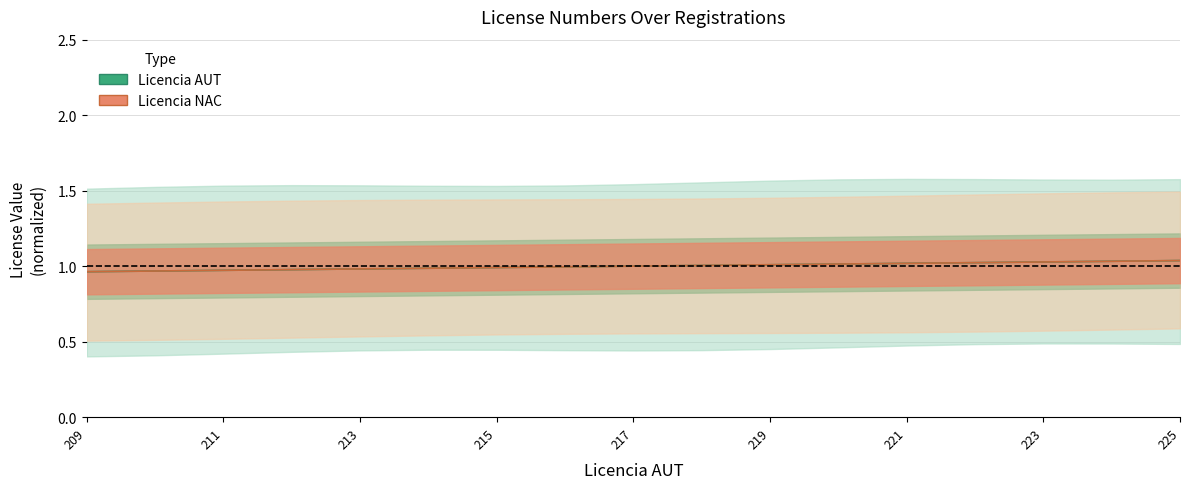

Is the value of Licencia AUT at 224 greater than the value of Licencia NAC at 220?

Yes